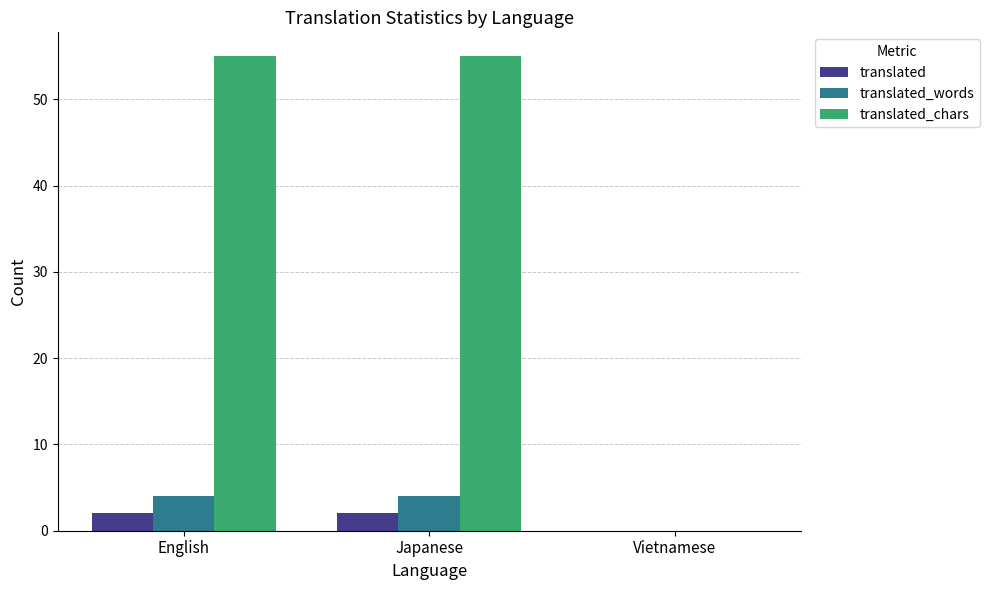

What is the total value across all series at Japanese?

61